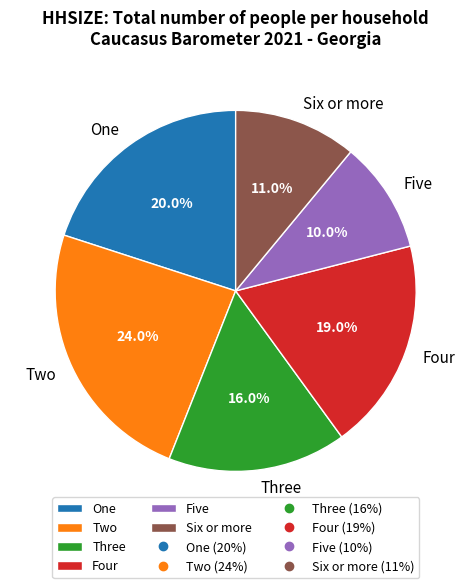

How much of the chart is everything except Three?

84.0%